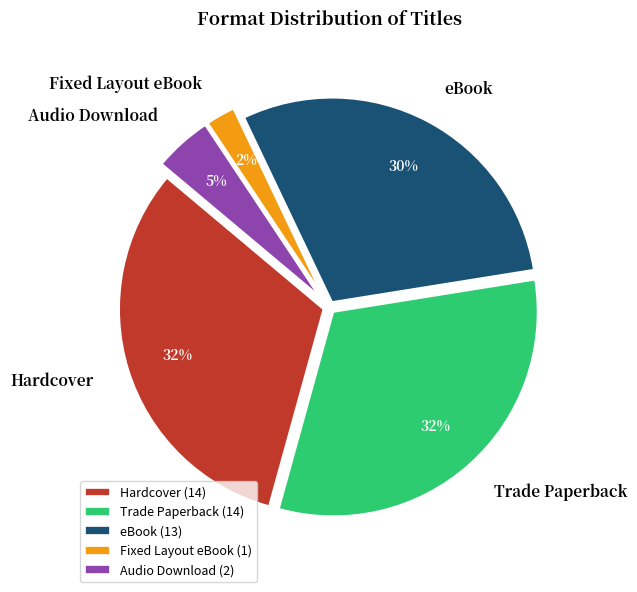

To the nearest percent, what percentage of the pie is Fixed Layout eBook?

2%